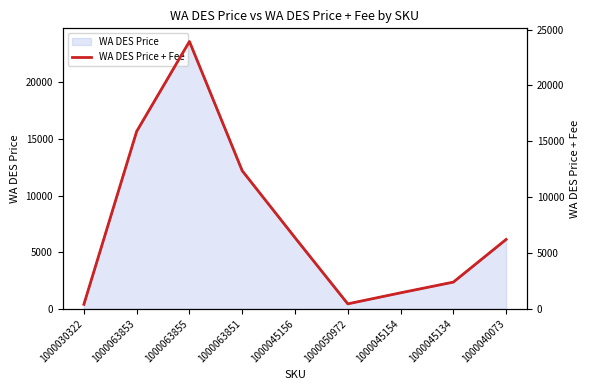

Count the number of values greater than 6211.

5